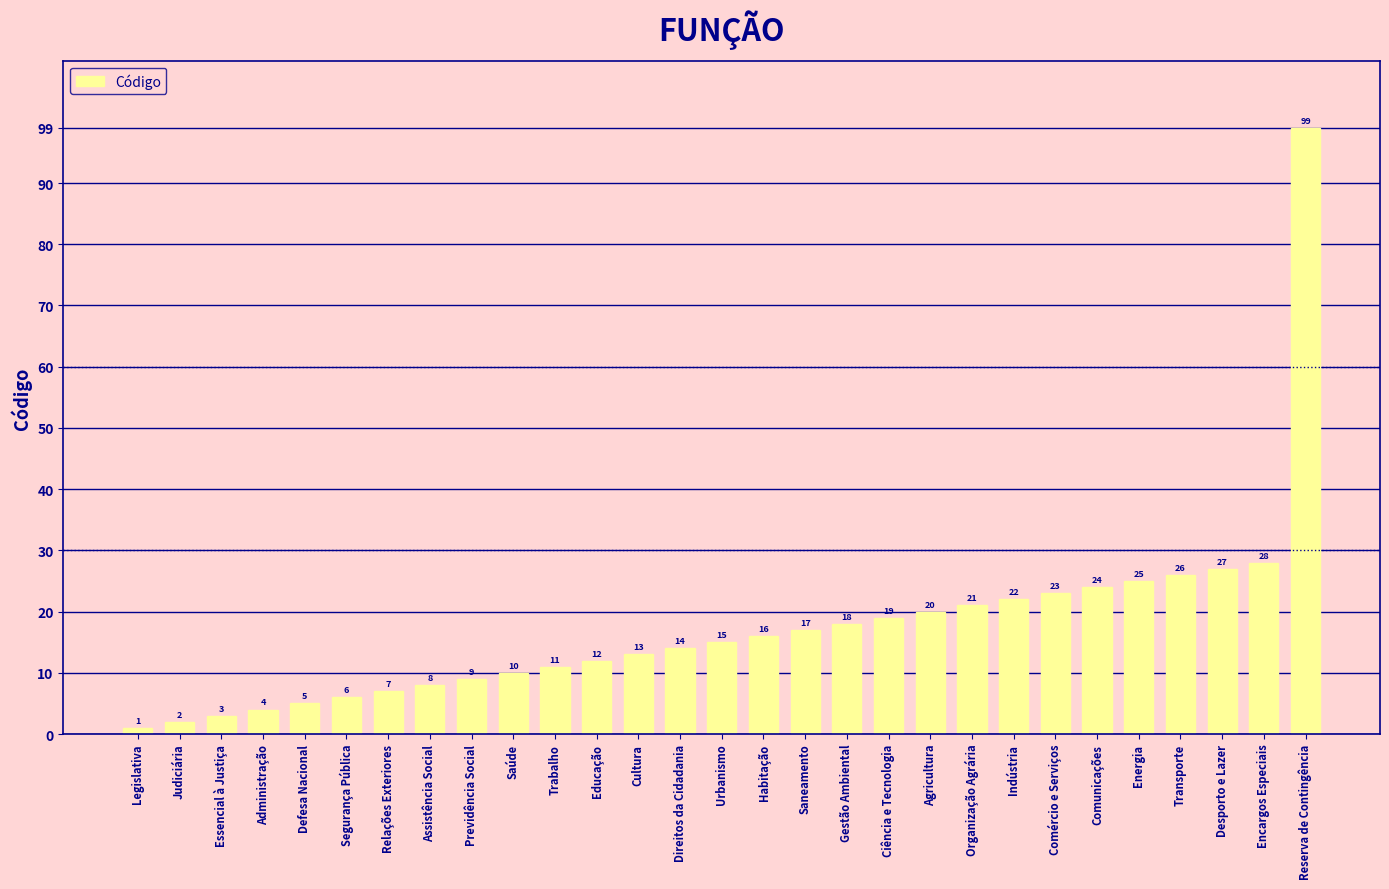

The chart shows a value of 16 at Habitação. True or false?

True